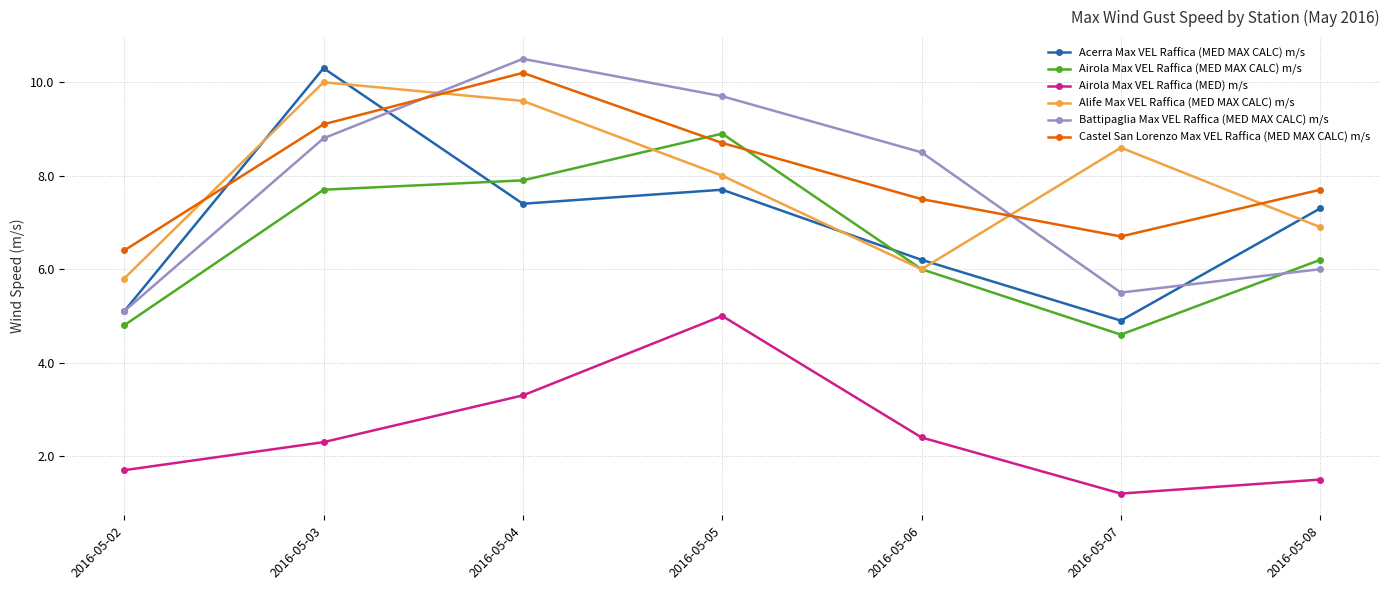

What is the sum of the Castel San Lorenzo Max VEL Raffica (MED MAX CALC) m/s values at 2016-05-03 and 2016-05-05?

17.8